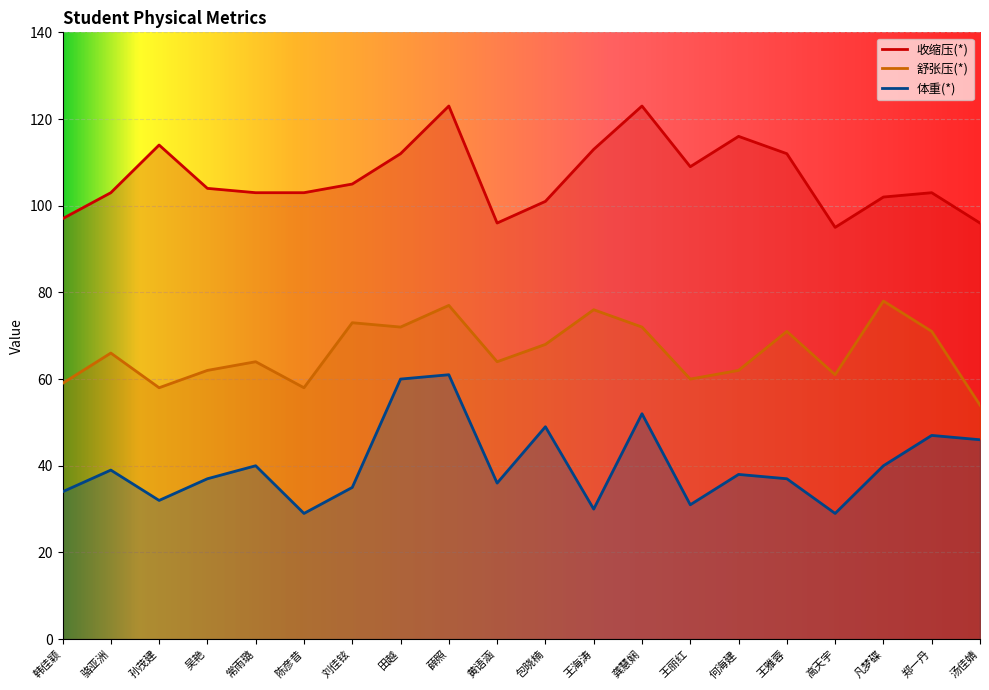

What is the difference between the maximum and minimum values in the 收缩压(*) series?

28